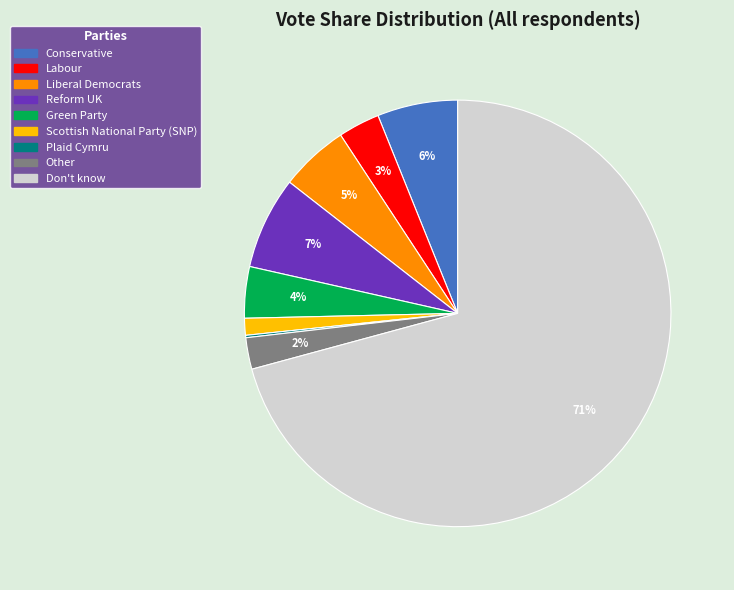

Is it true that Conservative is 1% of the pie?

False